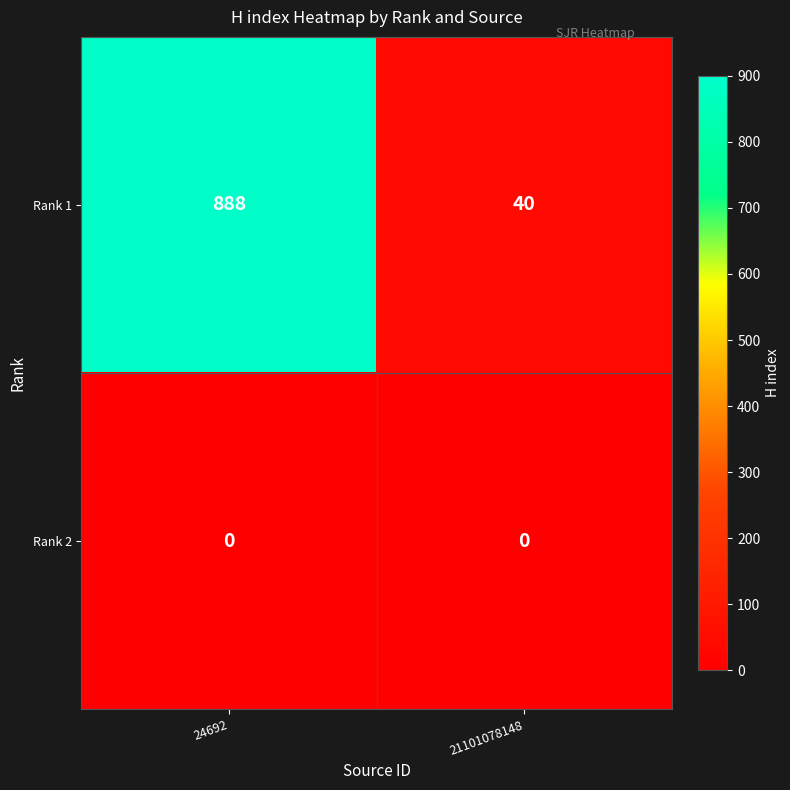

Reading left to right, what are all the values shown in this chart?

Rank 1: 24692=888	21101078148=40
Rank 2: 24692=0	21101078148=0